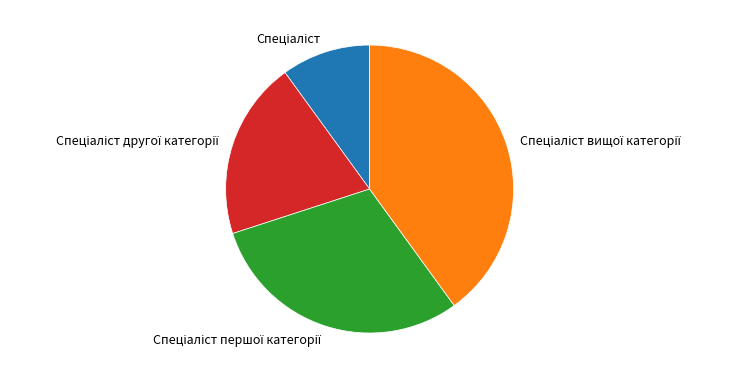

Is there any slice that represents more than half of the pie?

No